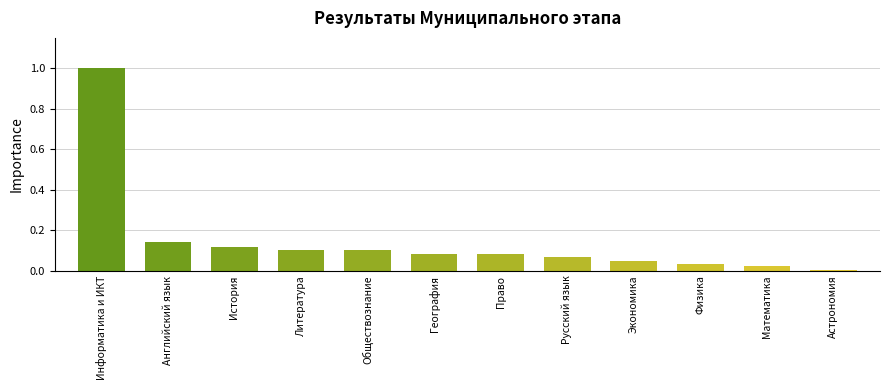

What position from the right is Право?

6